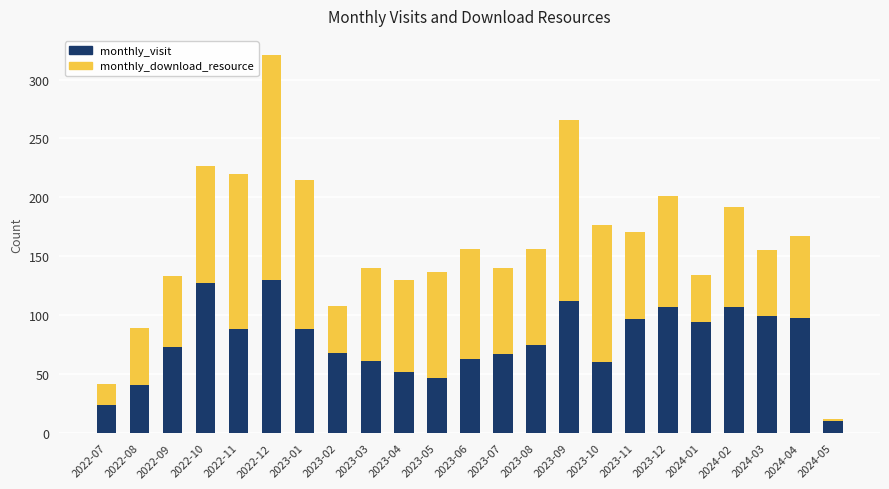

The value of monthly_visit at 2023-10 is 26. True or false?

False